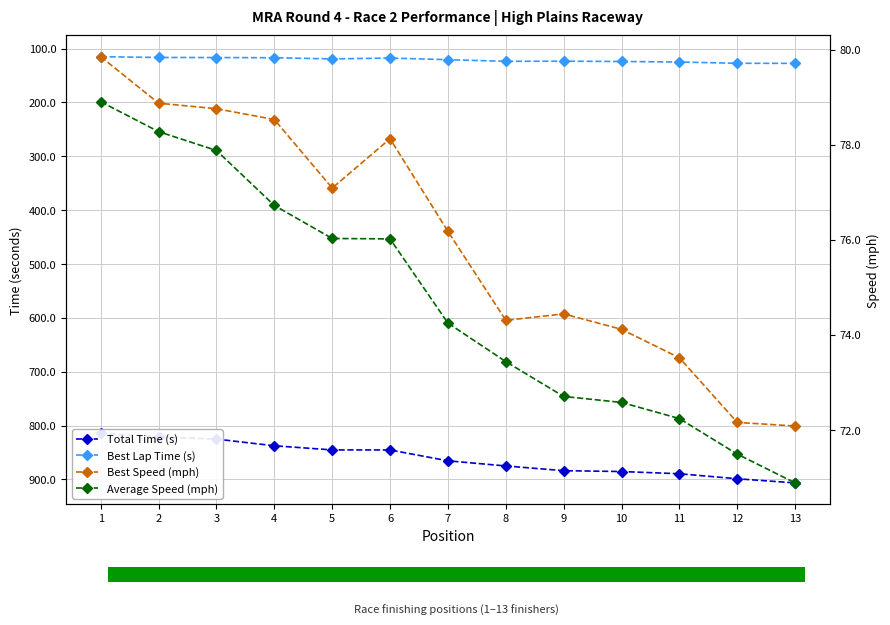

How many bars are there in each group?

4